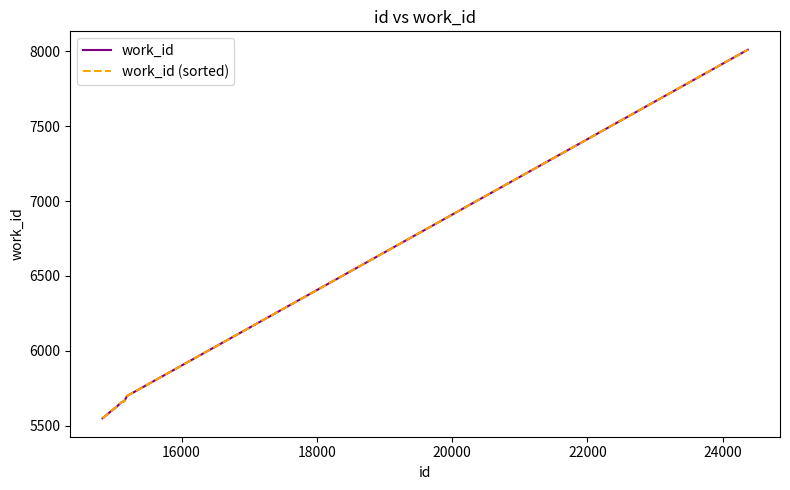

Reading right to left, list all the values displayed in this chart.

work_id: 8011	5698	5663	5663	5658	5655	5614	5614	5549
work_id (sorted): 8011	5698	5663	5663	5658	5655	5614	5614	5549